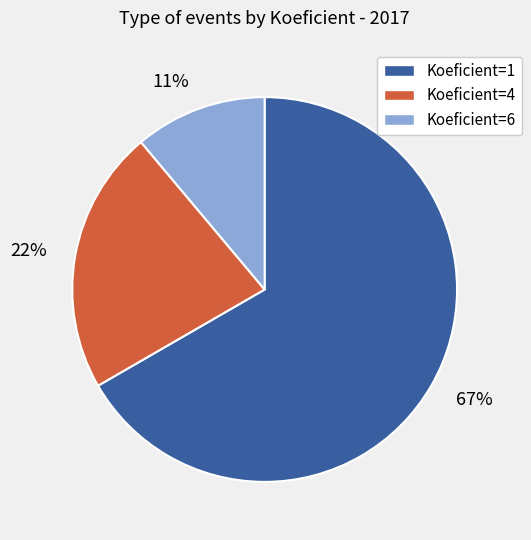

Does 67% represent more than half of the total?

Yes